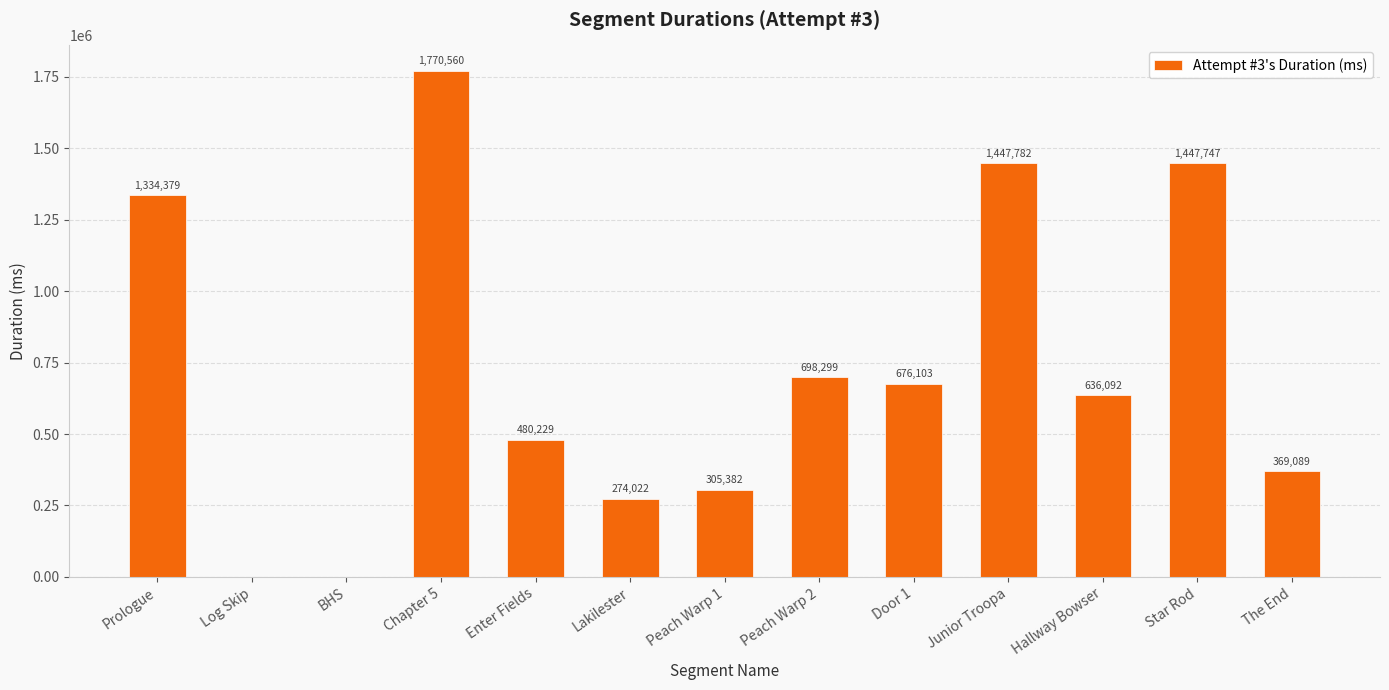

Reading left to right, transcribe all the data shown in this chart.

Prologue=1334379	Log Skip=0	BHS=0	Chapter 5=1770560	Enter Fields=480229	Lakilester=274022	Peach Warp 1=305382	Peach Warp 2=698299	Door 1=676103	Junior Troopa=1447782	Hallway Bowser=636092	Star Rod=1447747	The End=369089